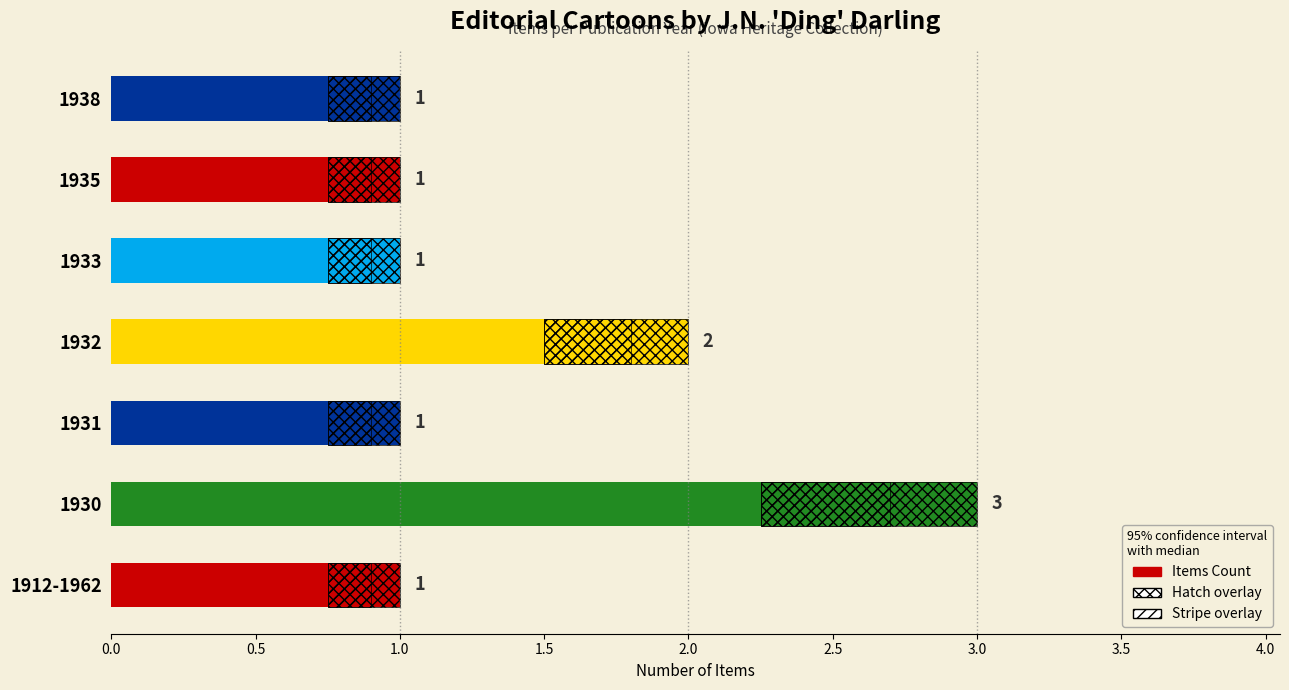

Are the bars horizontal?

Yes